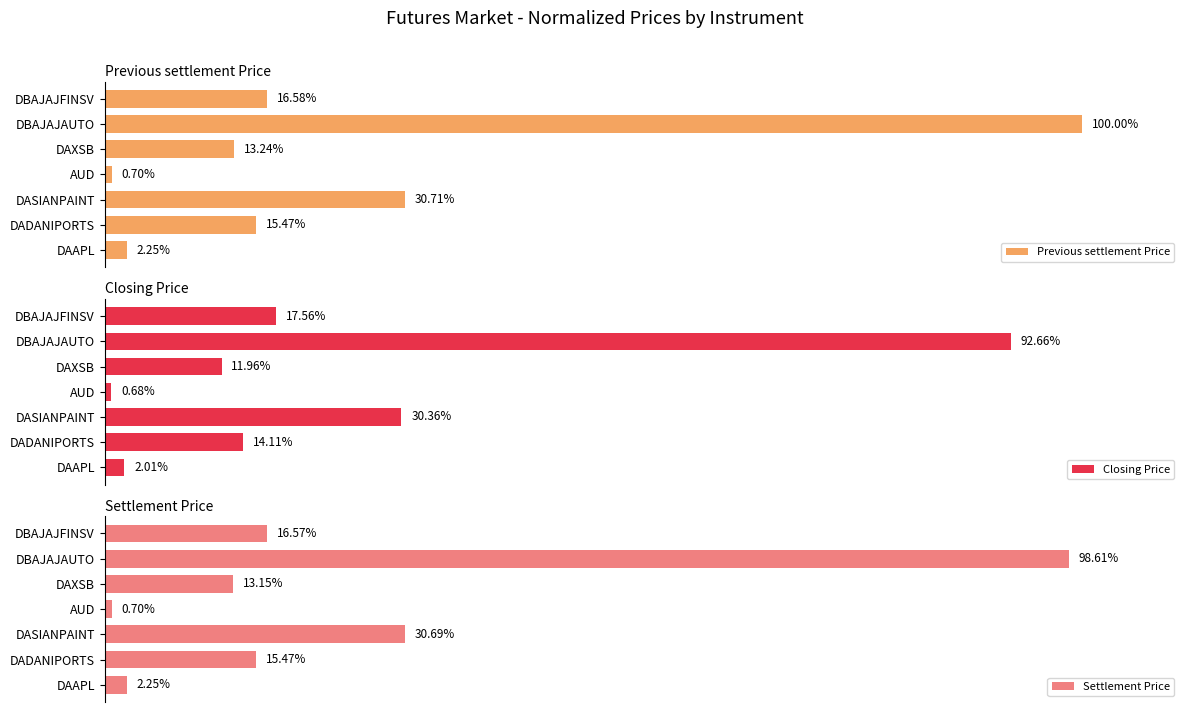

At which label is Previous settlement Price closest to 50?

DASIANPAINT